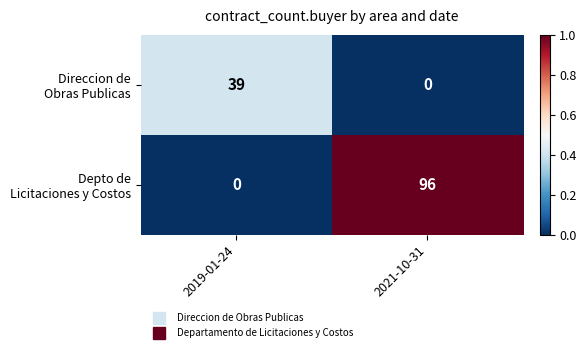

What is the maximum value shown in the chart?

96